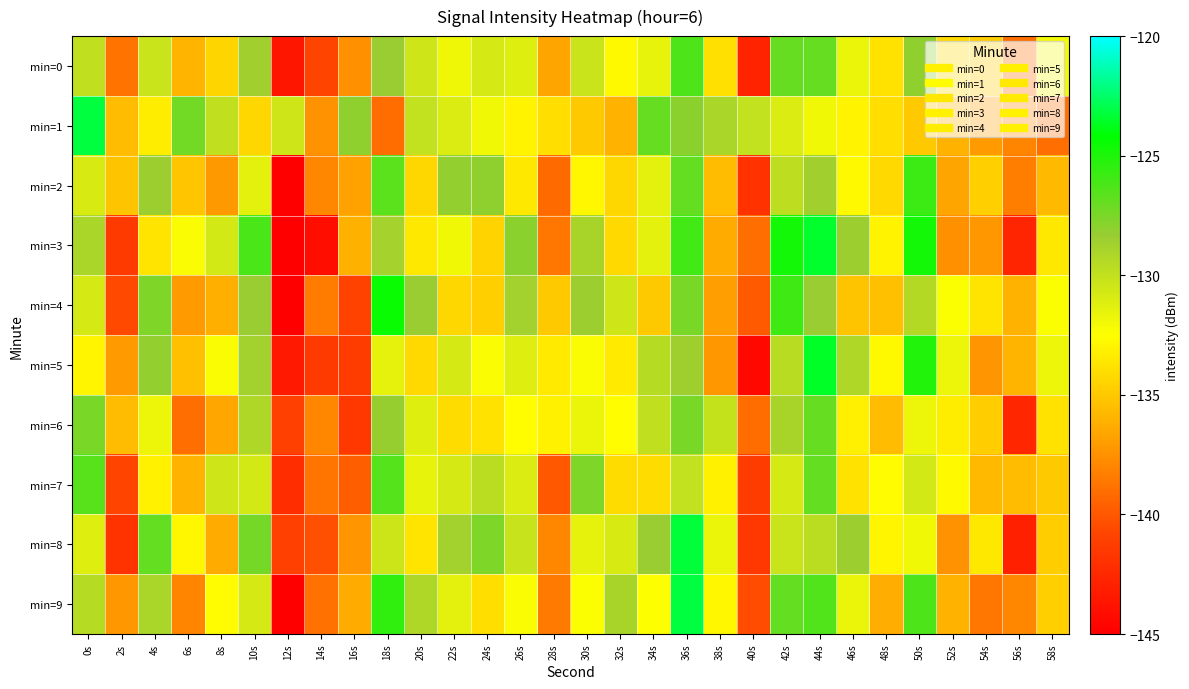

How many distinct data groups are displayed?

10